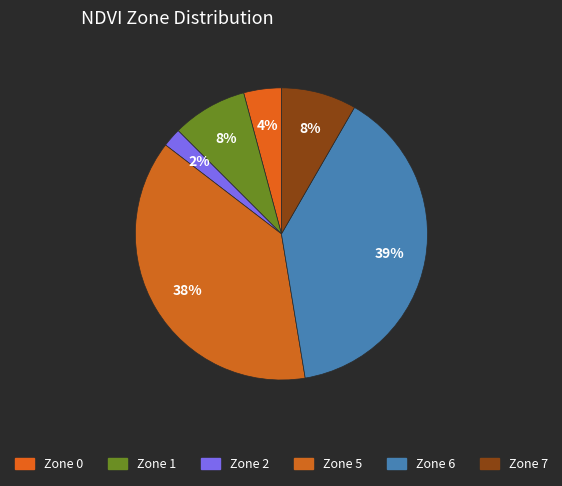

How many segments does this pie chart have?

6